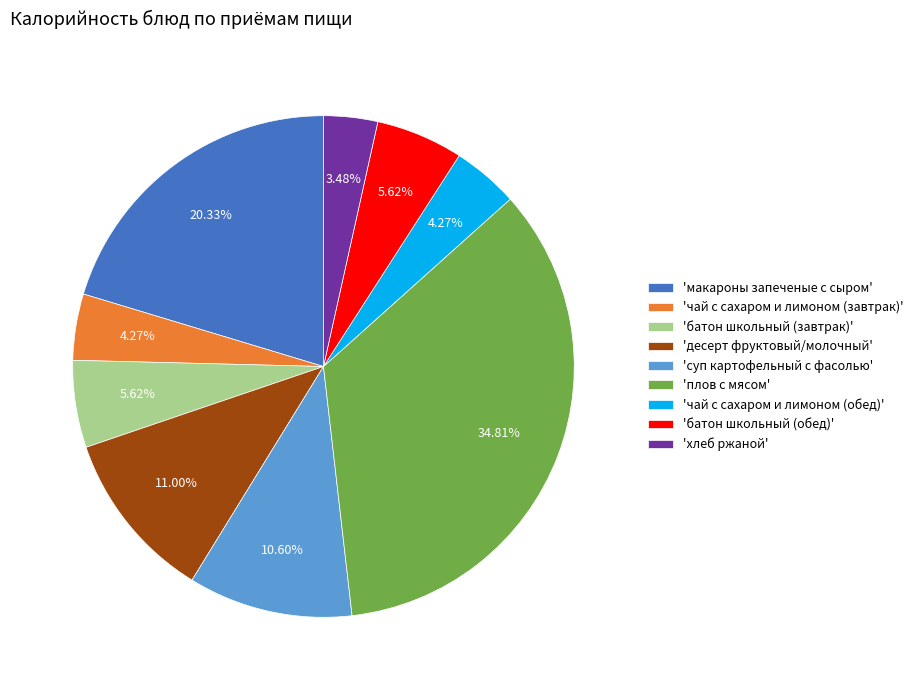

Is there any slice that represents more than half of the pie?

No